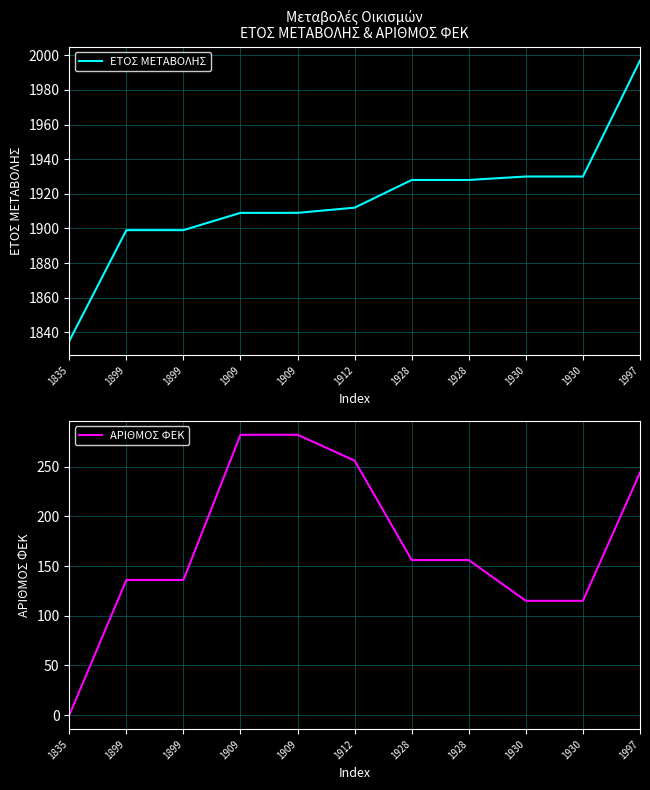

What is the total value across all series at 1930?

2045